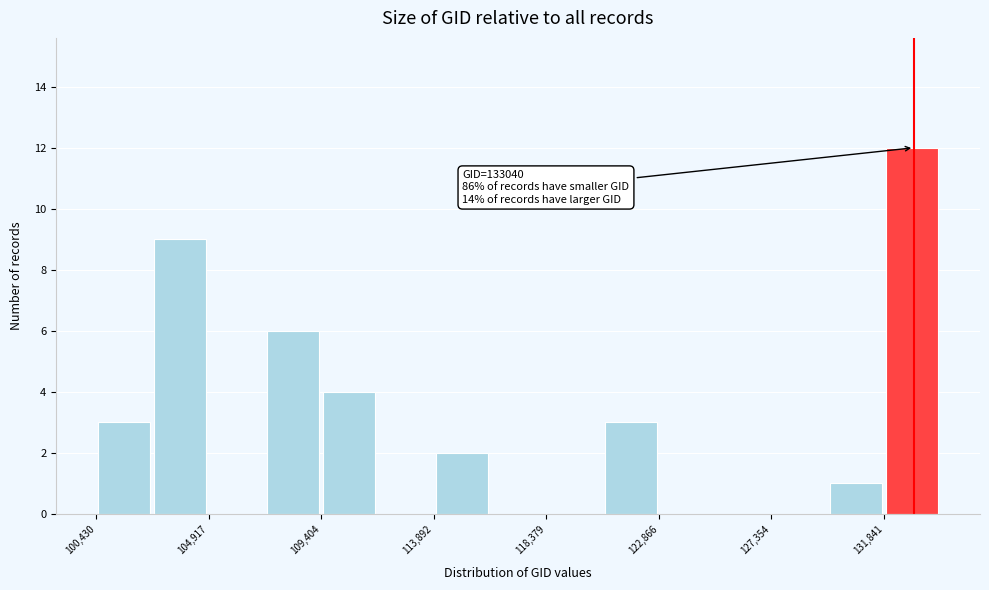

Over which range of the x-axis is the bar tallest?

132000 to 134000